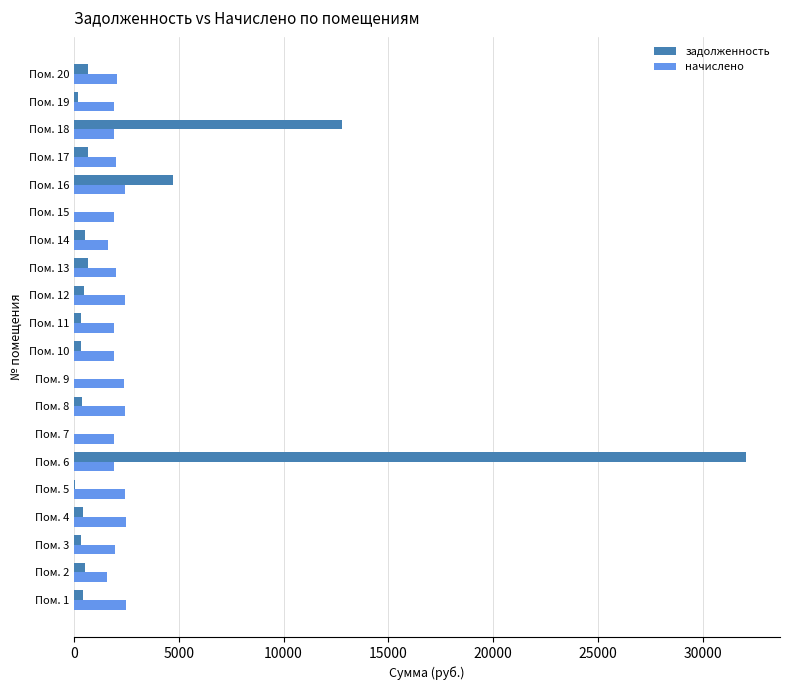

What is the maximum value shown in the chart?

32083.7